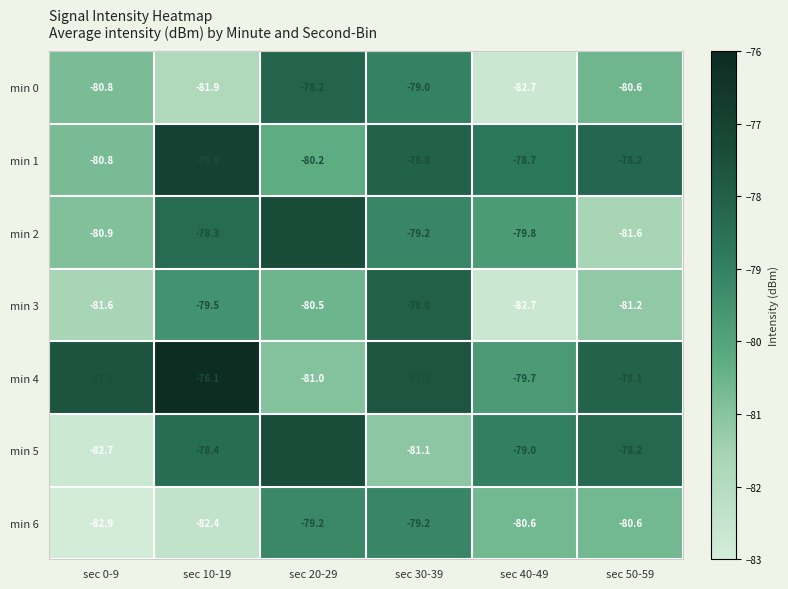

What value does the min 5 series have at sec 40-49?

-79.0